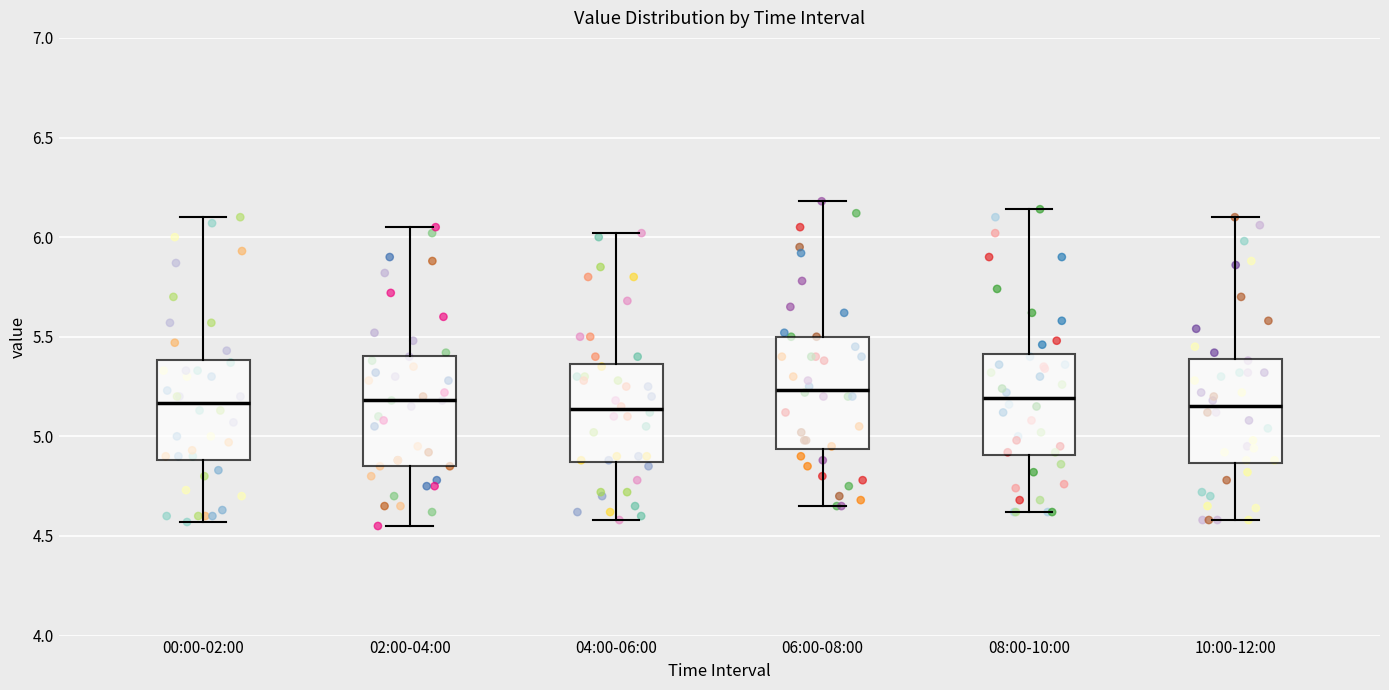

Where is the upper edge of the box for 04:00-06:00 on the y-axis? The values are not printed on the chart, so give them approximately, as read against the axis.

5.35